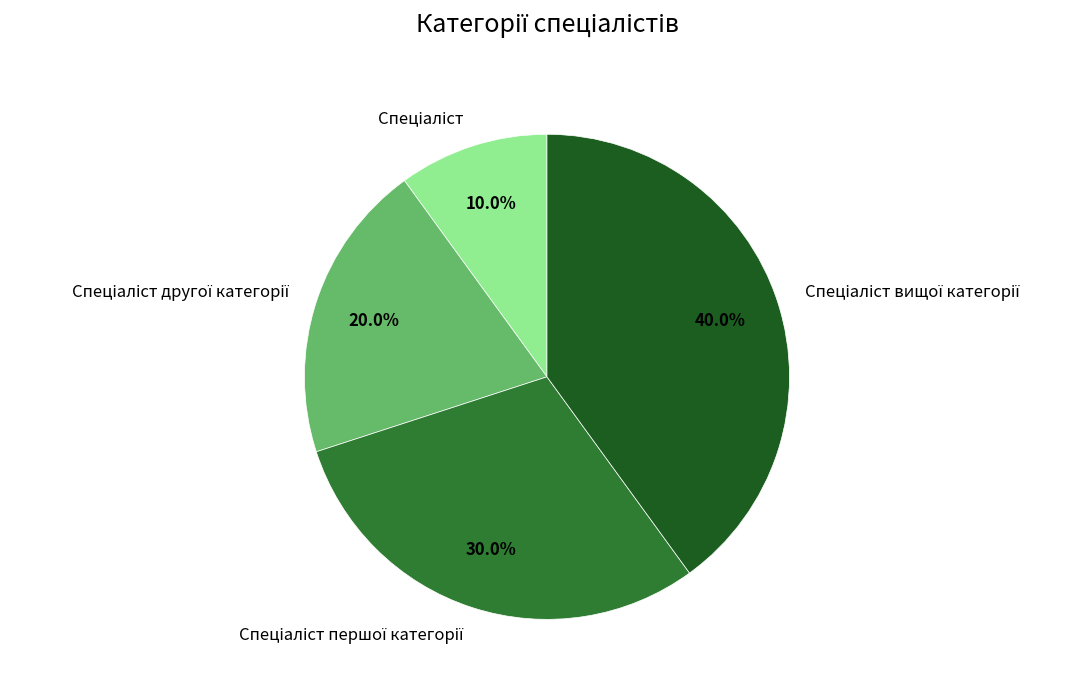

Is there a majority slice in this chart?

No